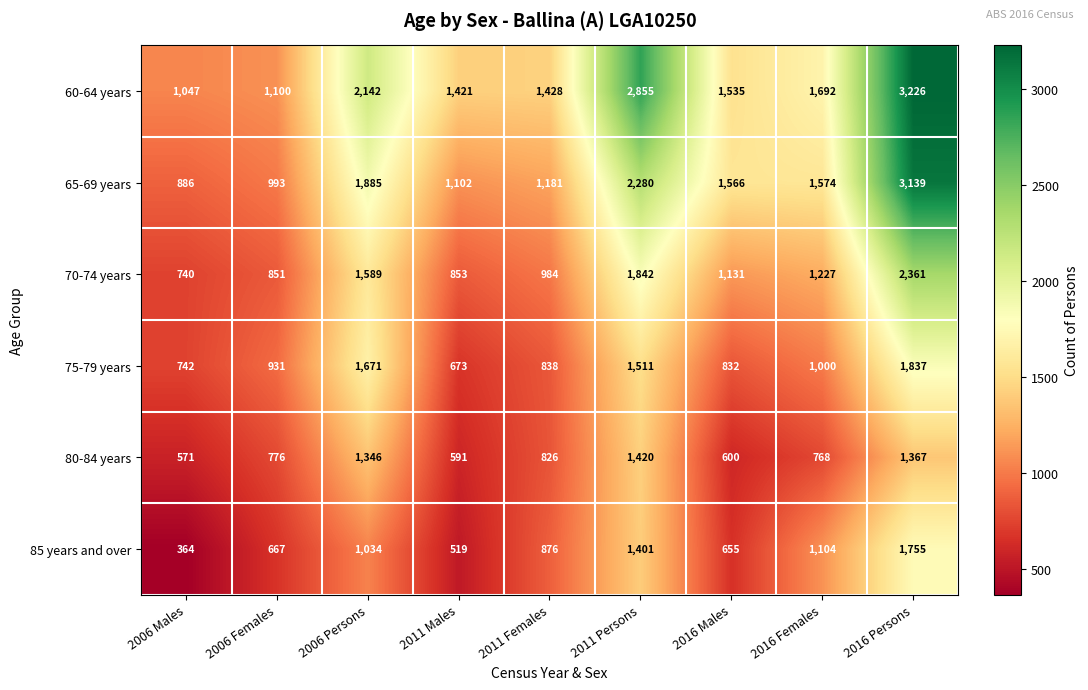

Is it true that 75-79 years equals 345 at 2006 Males?

False